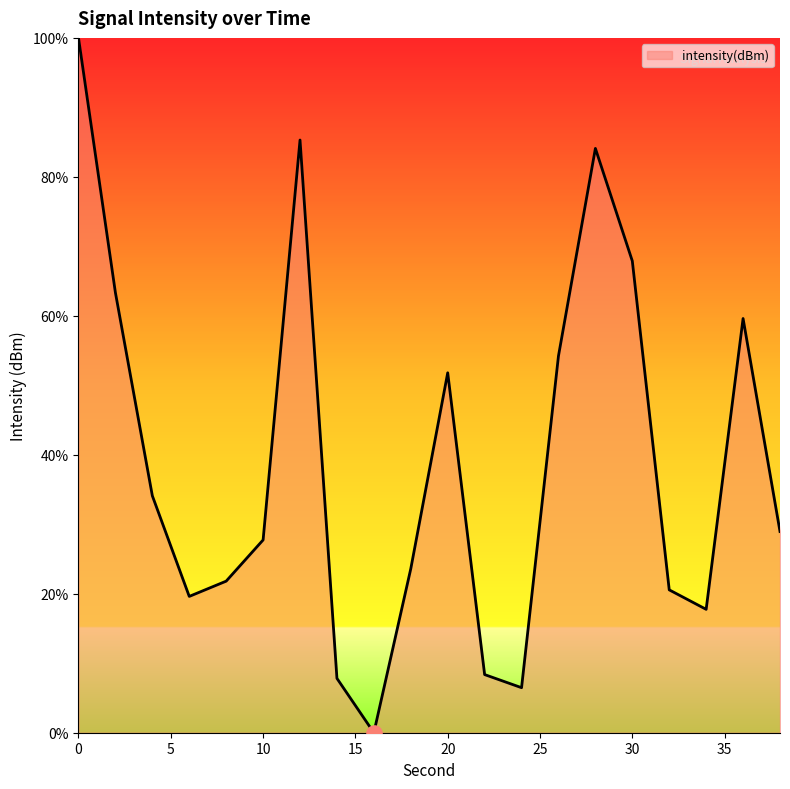

What is the difference between the maximum and minimum values?

100.0